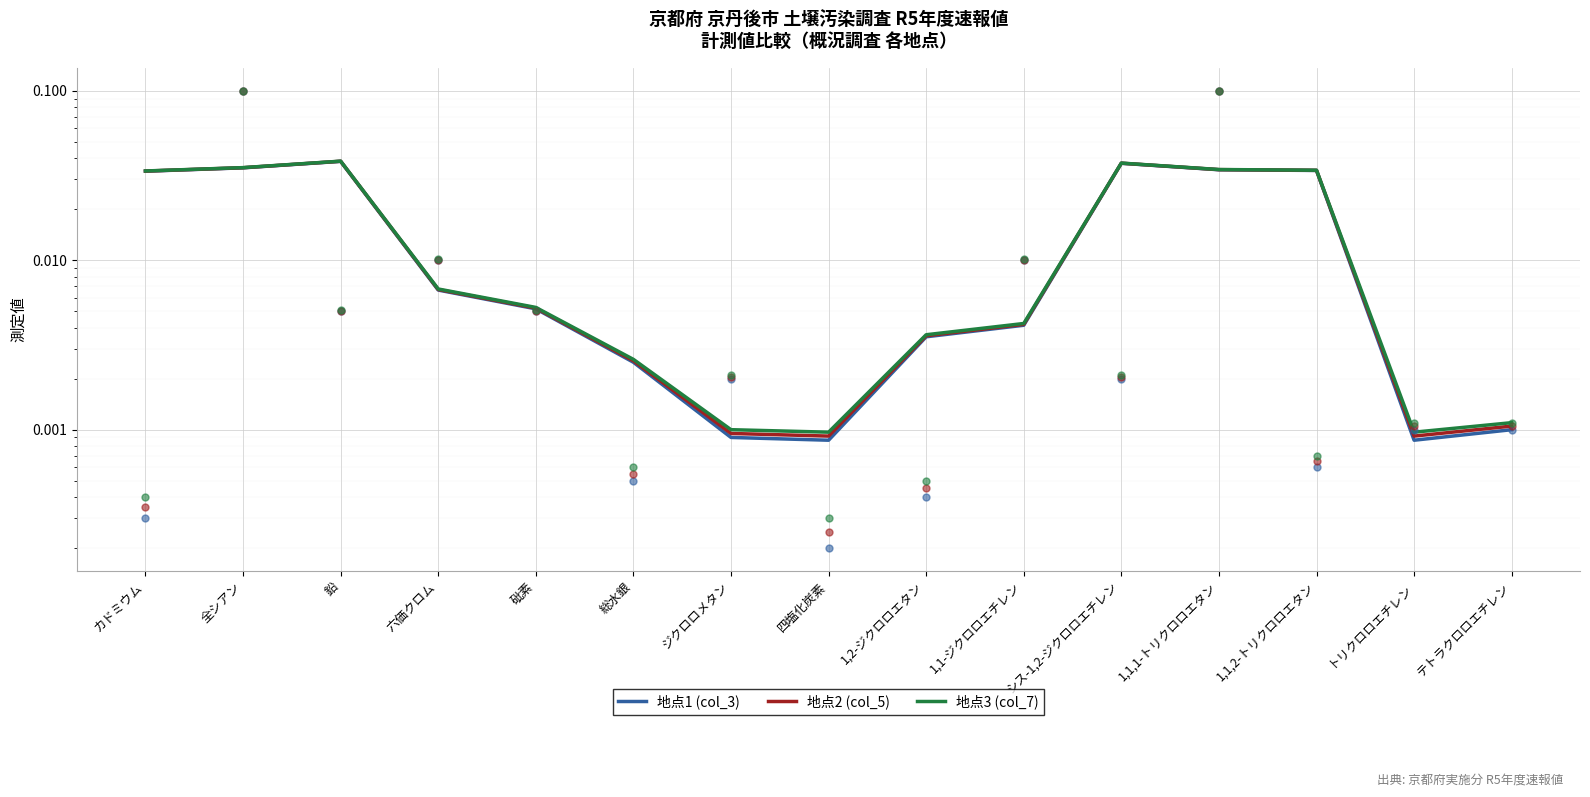

Which series has the widest spread of Y values?

地点1 (col_3)